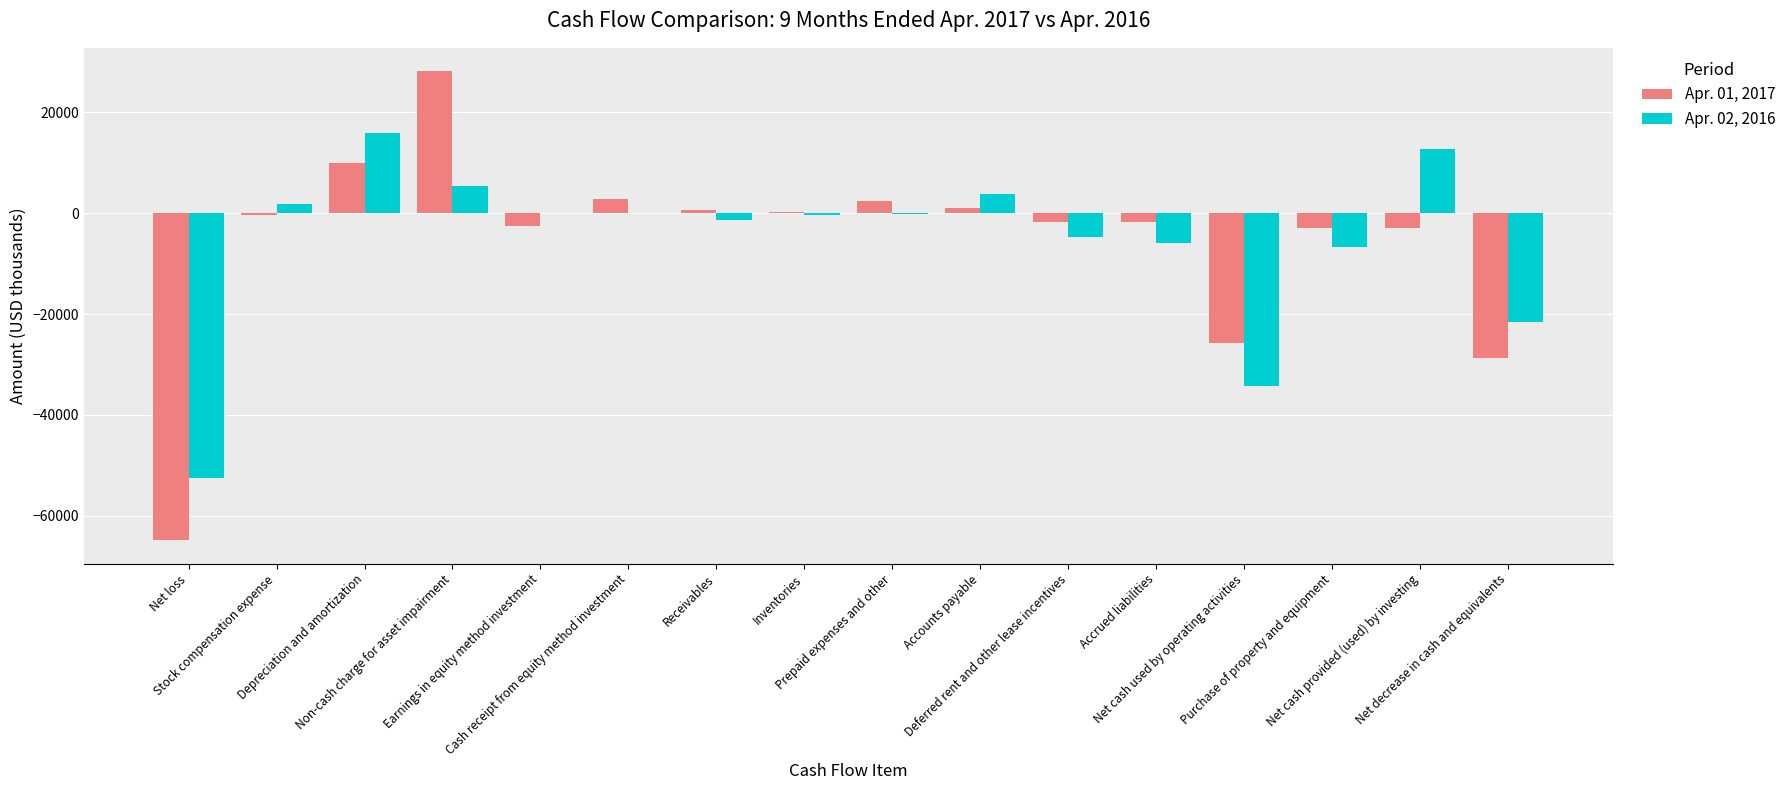

Are the bars grouped side by side (vs. stacked)?

Yes